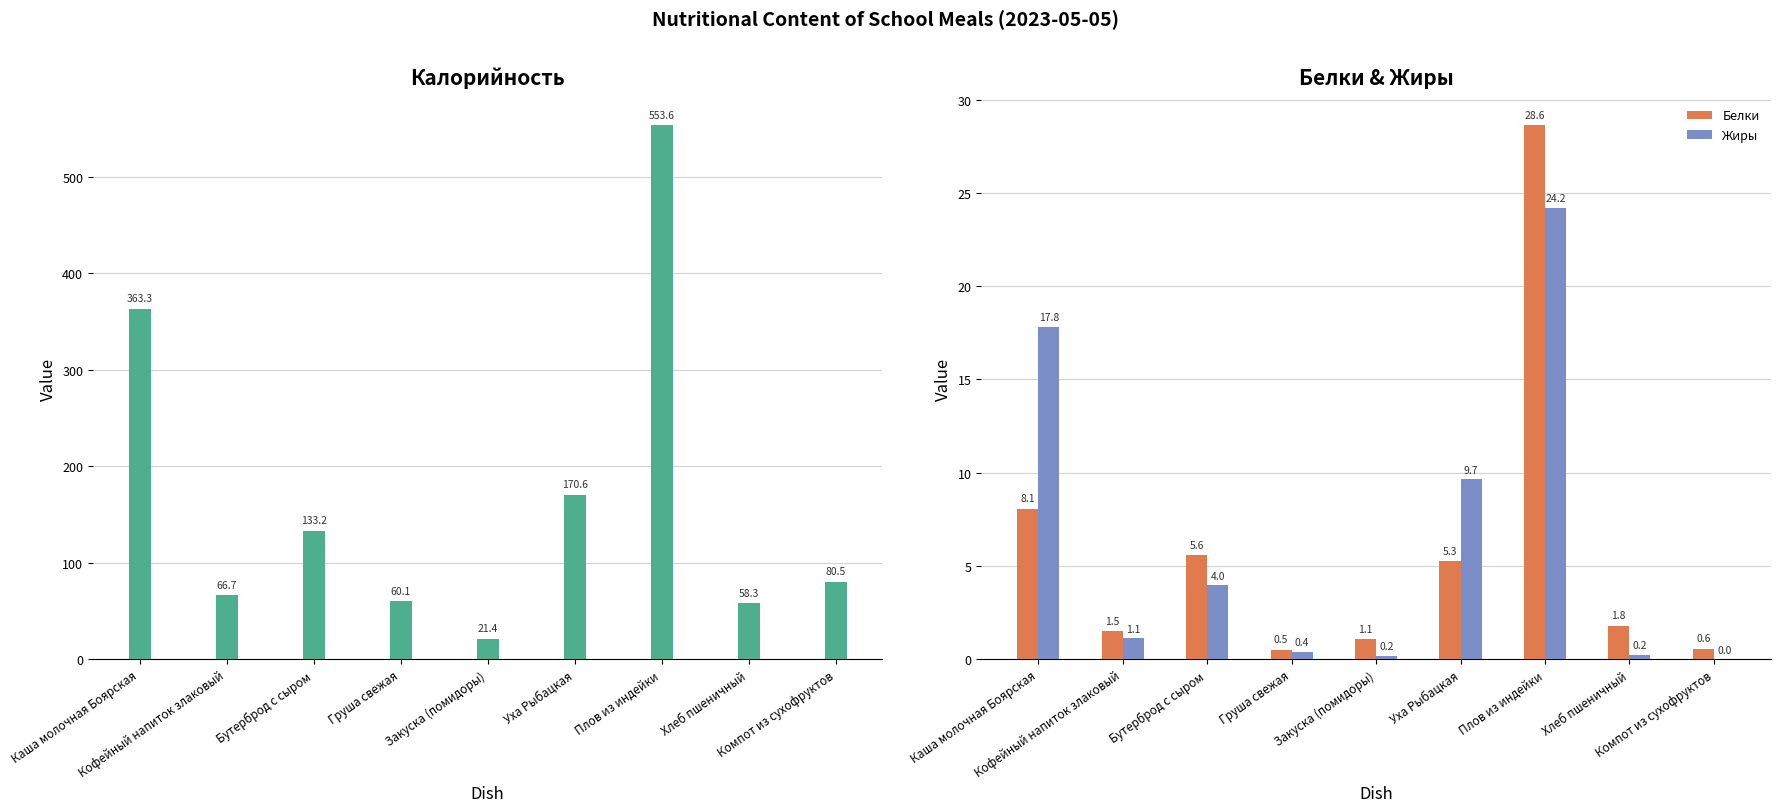

Between Бутерброд с сыром and Уха Рыбацкая, which series saw the biggest shift?

Калорийность